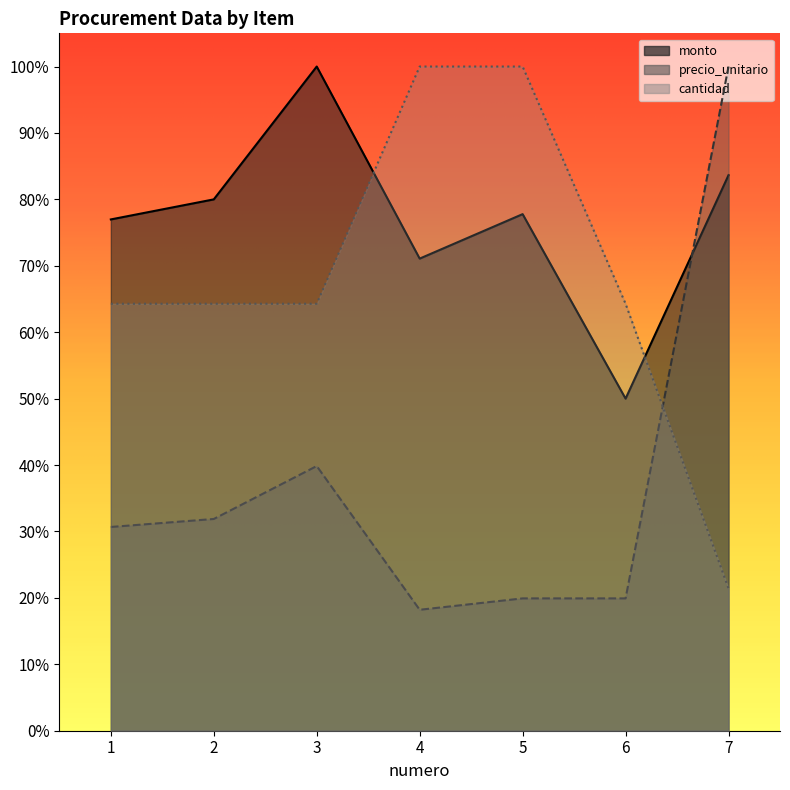

True or false: precio_unitario and cantidad intersect in this chart.

True